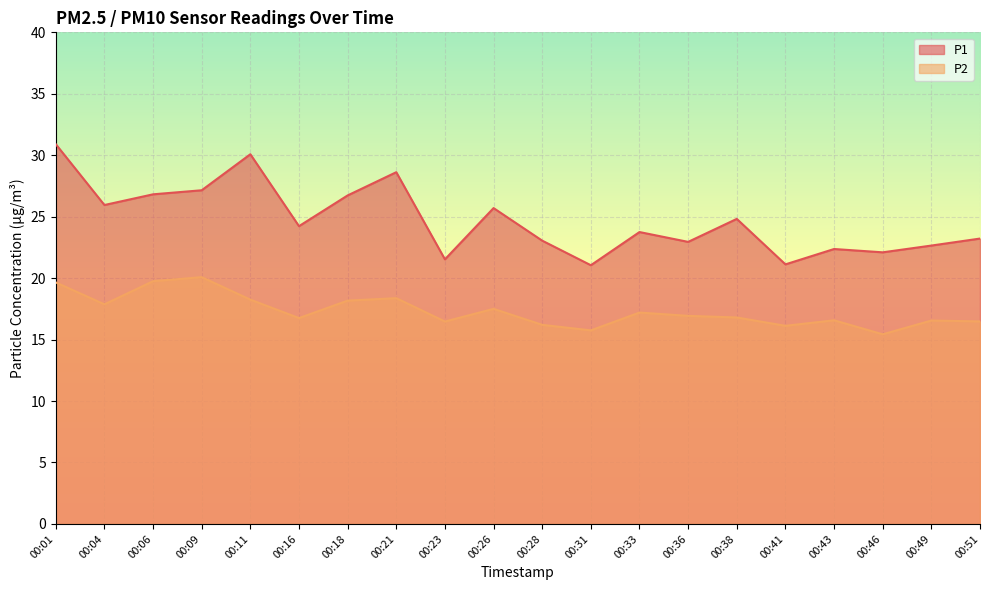

The value of P2 at 00:51 is 16.5. True or false?

True